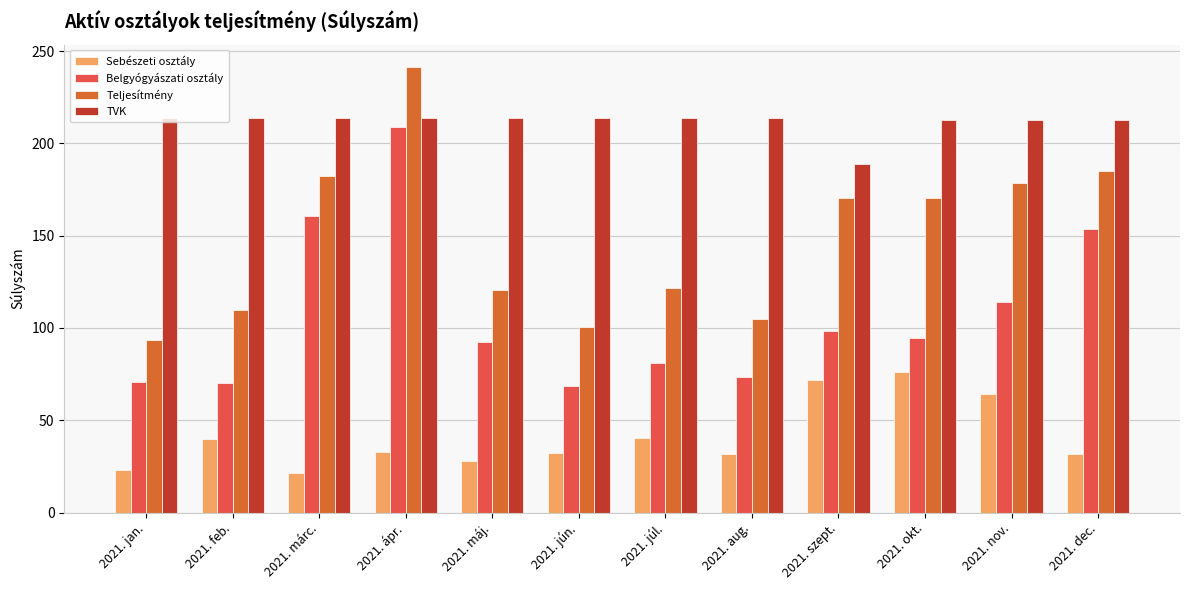

What is the smallest value displayed?

21.6